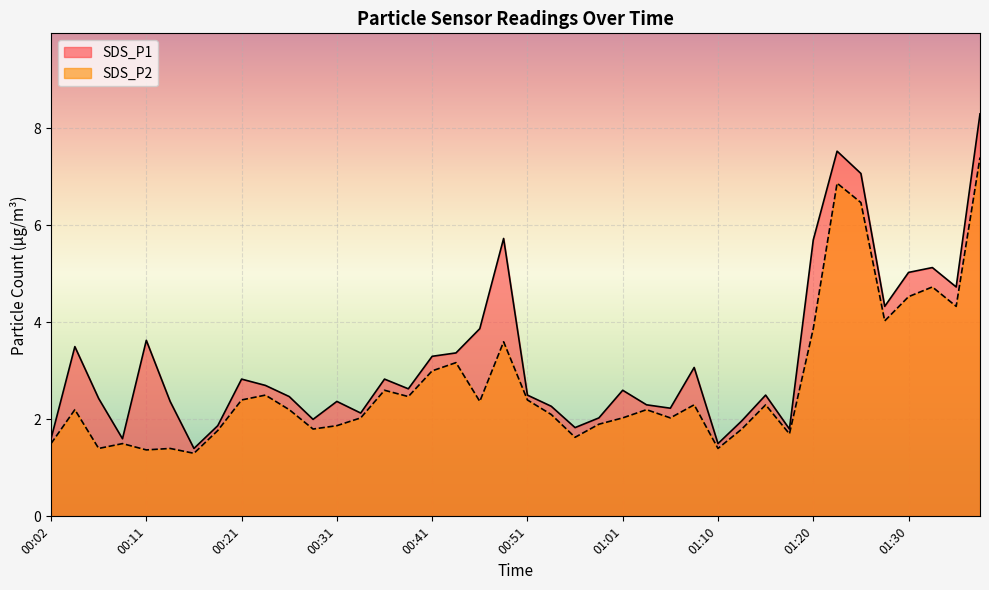

Read the SDS_P2 value at 01:08.

2.3